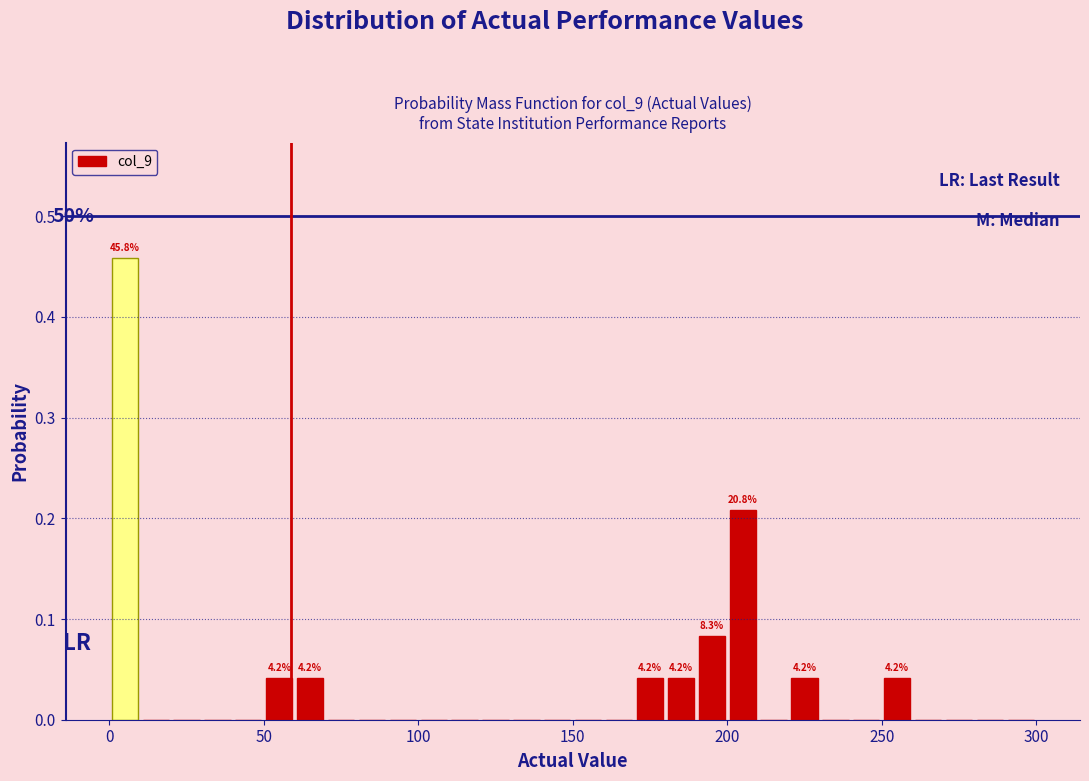

Read against the x-axis, roughly where is the centre of the tallest bar?

5